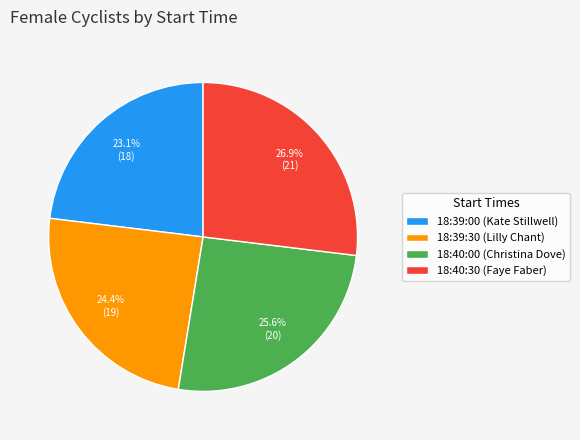

Between 18:40:30 and 18:39:30, which is larger?

18:40:30